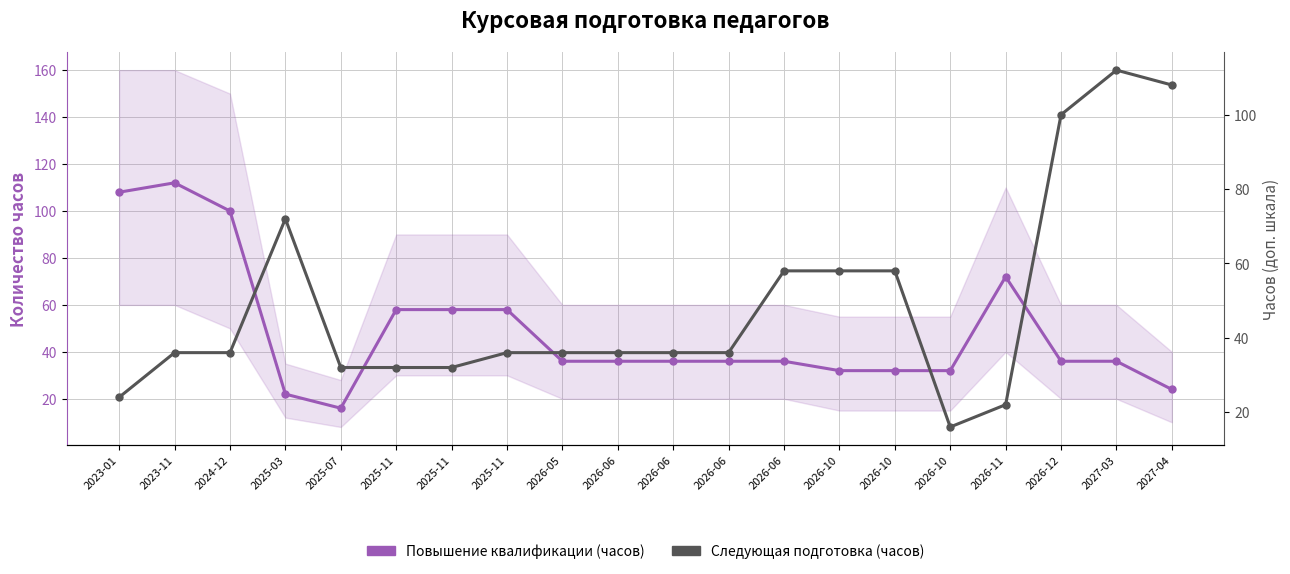

At 2023-11, list the series in order from smallest to largest.

Следующая подготовка (часов), Повышение квалификации (часов)